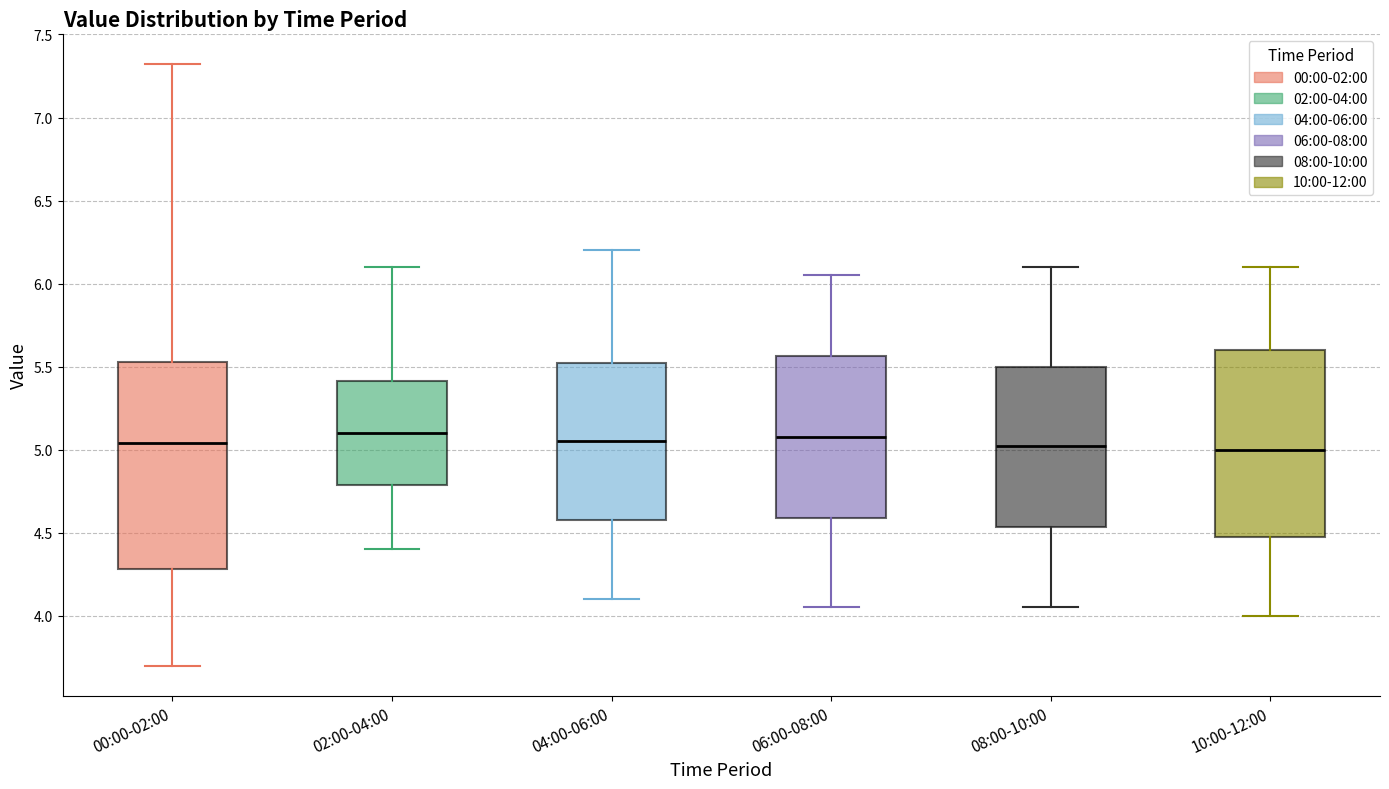

Comparing the boxes themselves (not the whiskers), which one is the tallest?

00:00-02:00